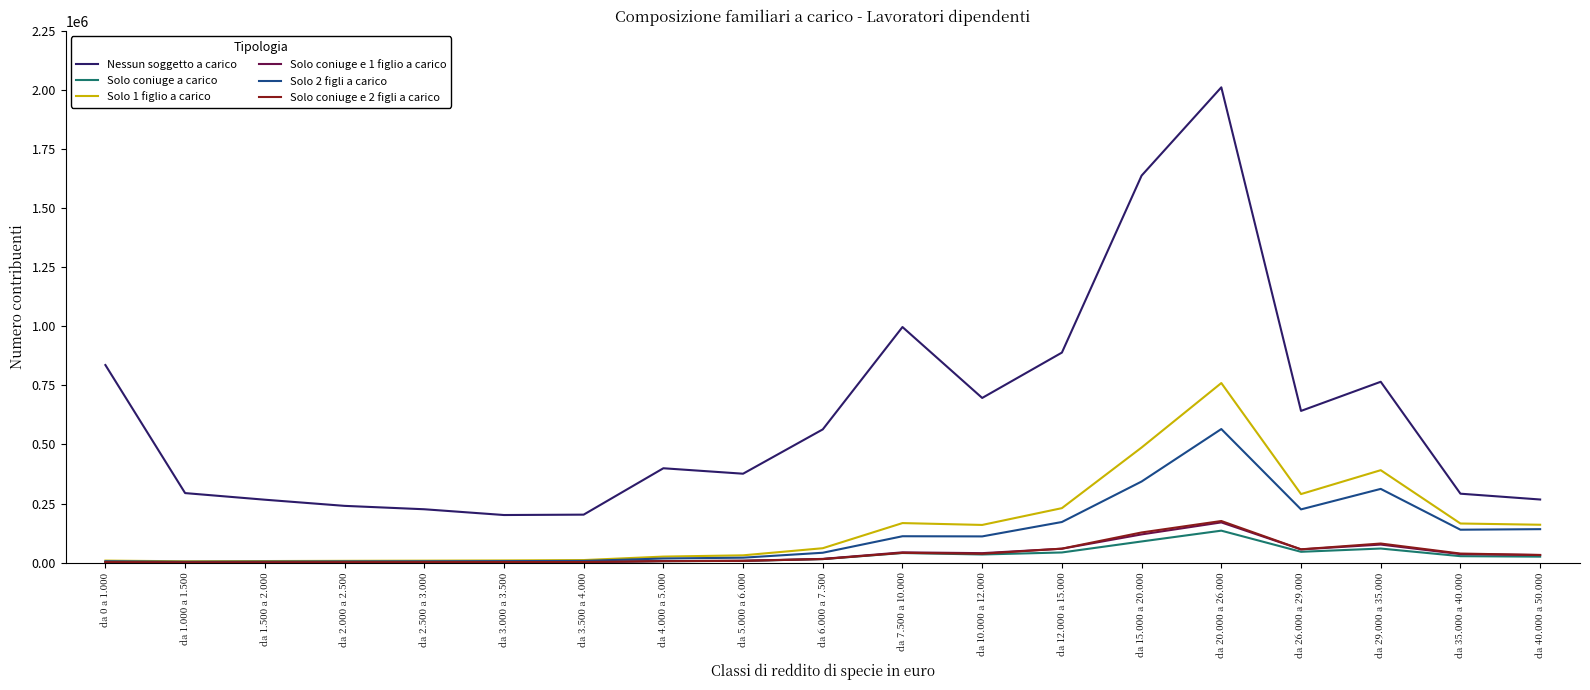

At which label does Solo 2 figli a carico reach its peak?

da 20.000 a 26.000